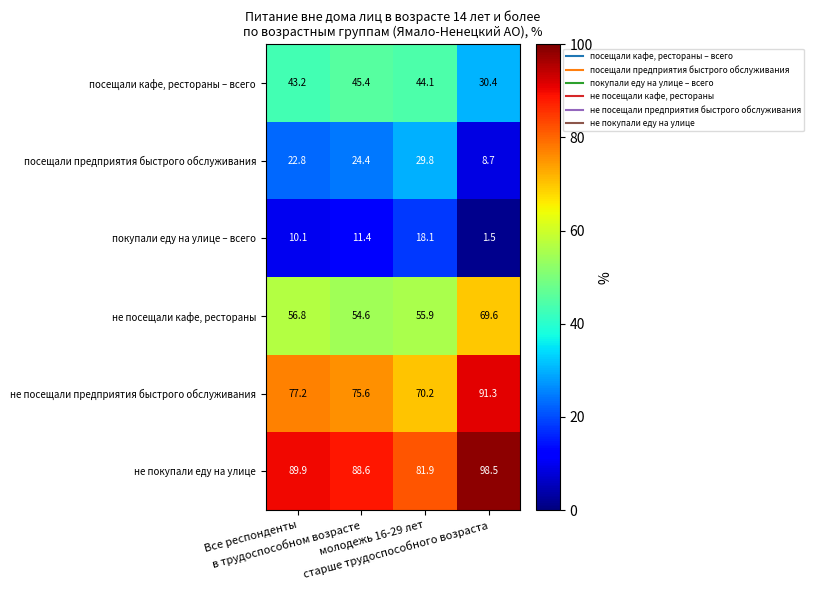

What is the smallest value displayed?

1.5